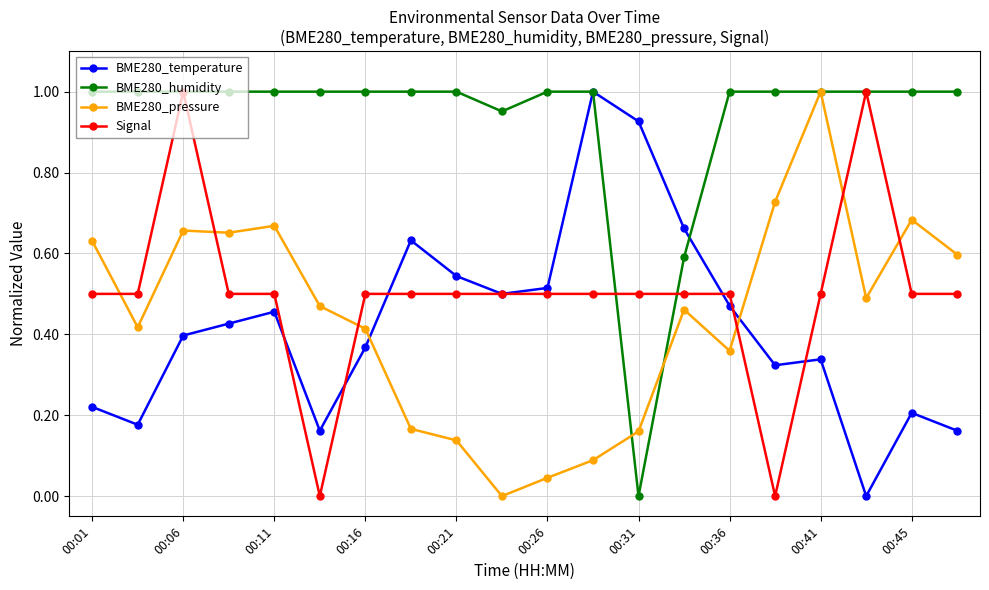

After their last crossing, which series has the higher values: BME280_pressure or Signal?

BME280_pressure